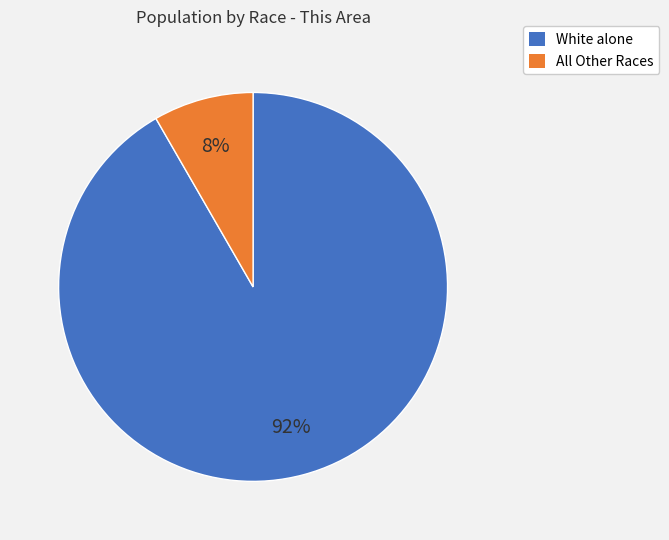

Does any single category account for the majority?

Yes